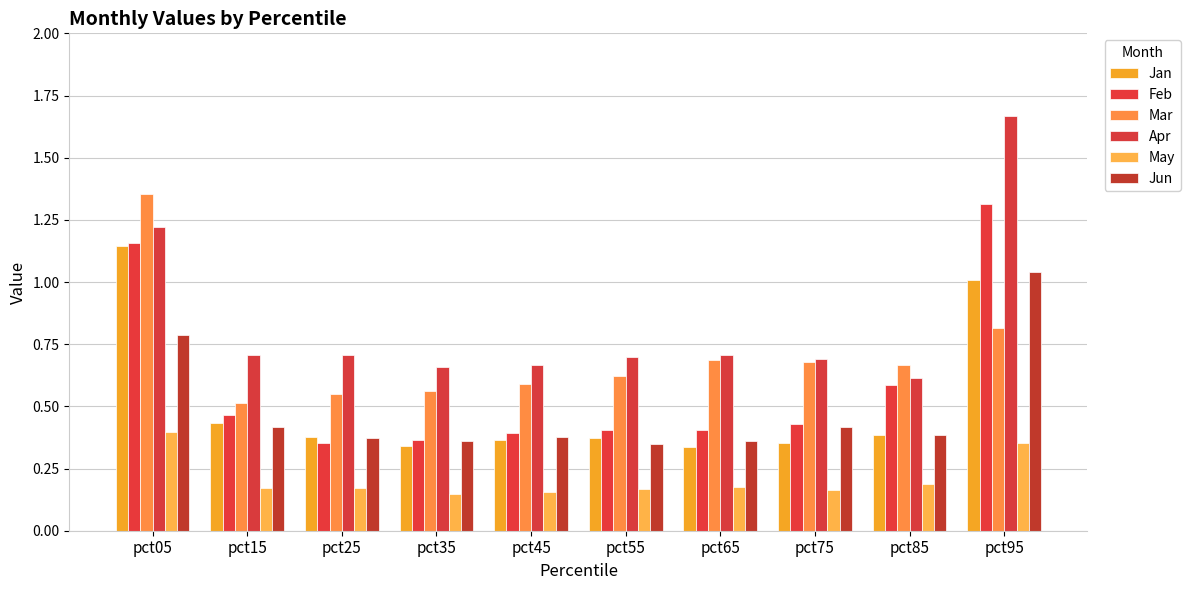

How many Mar values are between 0 and 1?

9